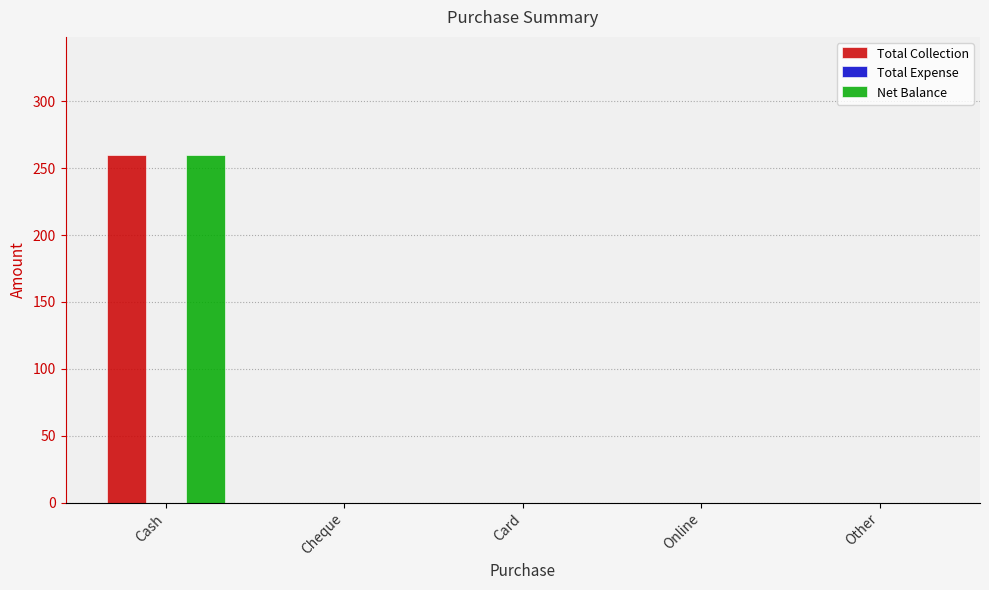

True or false: Total Collection has a value of 177 at Cheque.

False